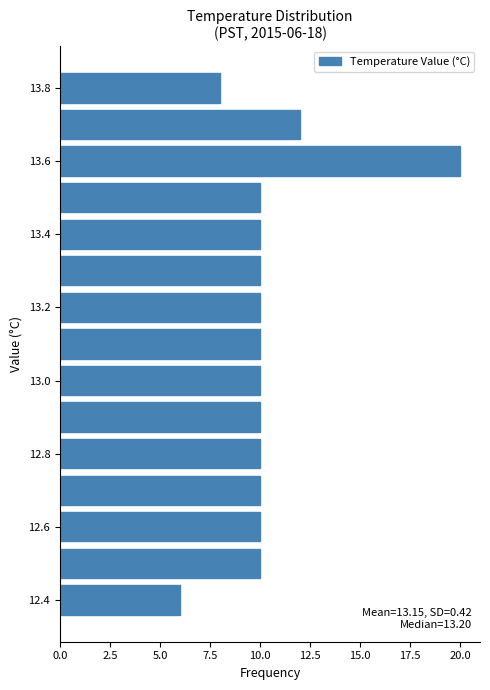

Over which range of the y-axis is the bar longest?

13.55 to 13.65